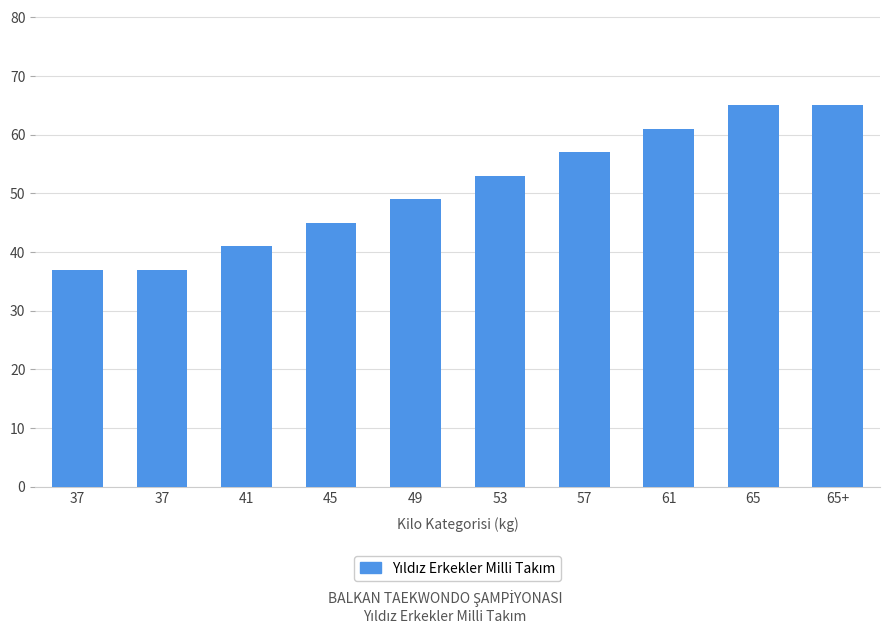

How many bars are there in total?

10